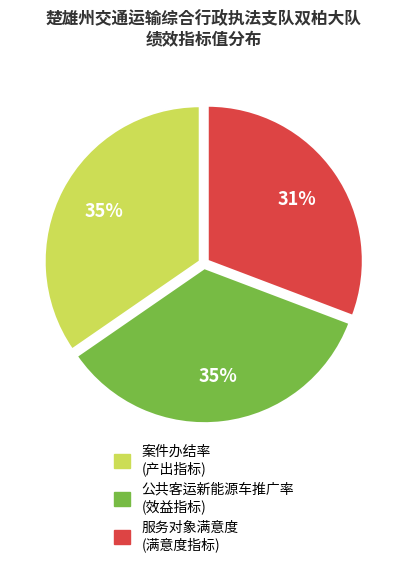

Which has a higher value, 服务对象满意度 (满意度指标) or 公共客运新能源车推广率 (效益指标)?

公共客运新能源车推广率 (效益指标)